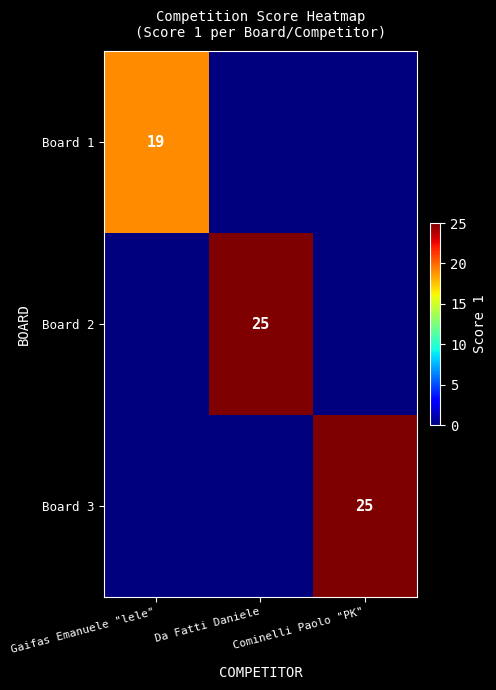

Is it true that Board 2 equals 16 at Da Fatti Daniele?

False